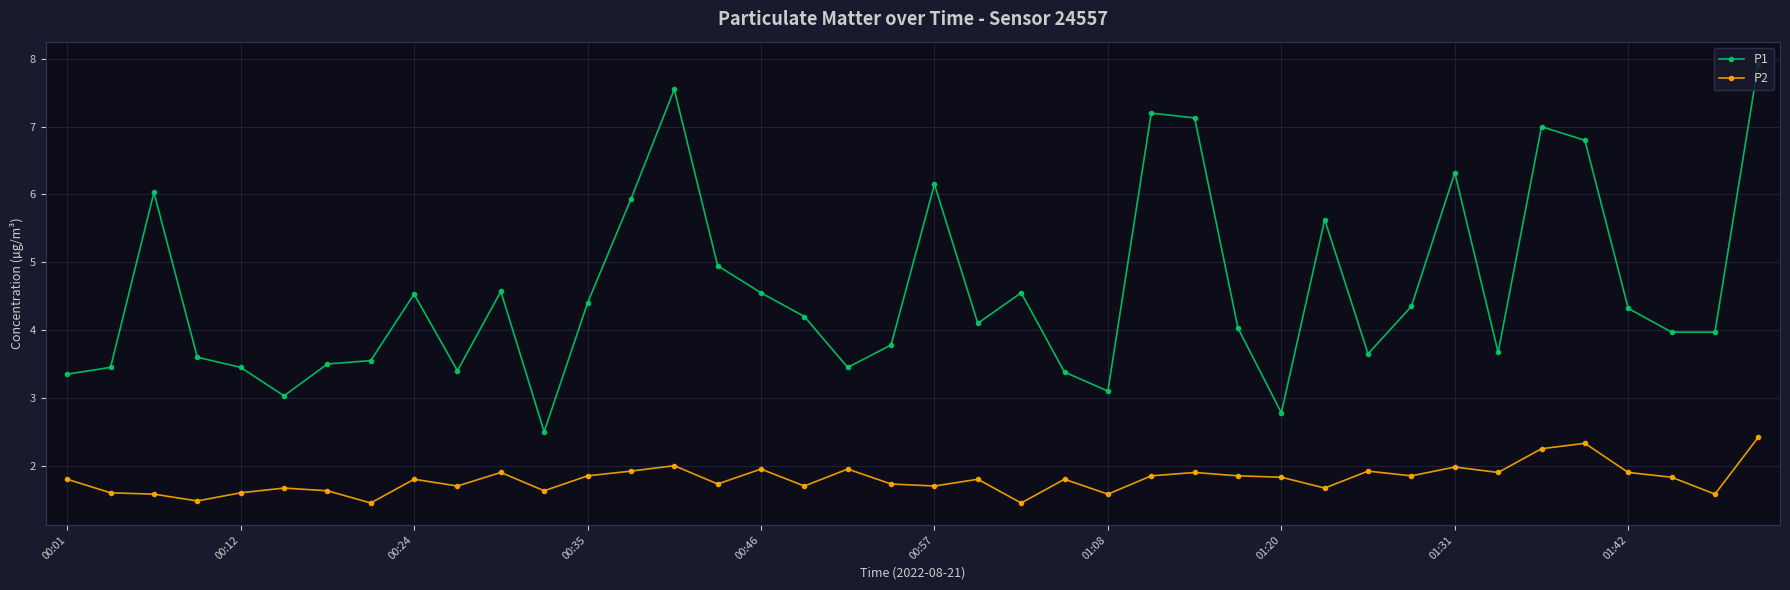

True or false: P2 and P1 cross at least once.

False